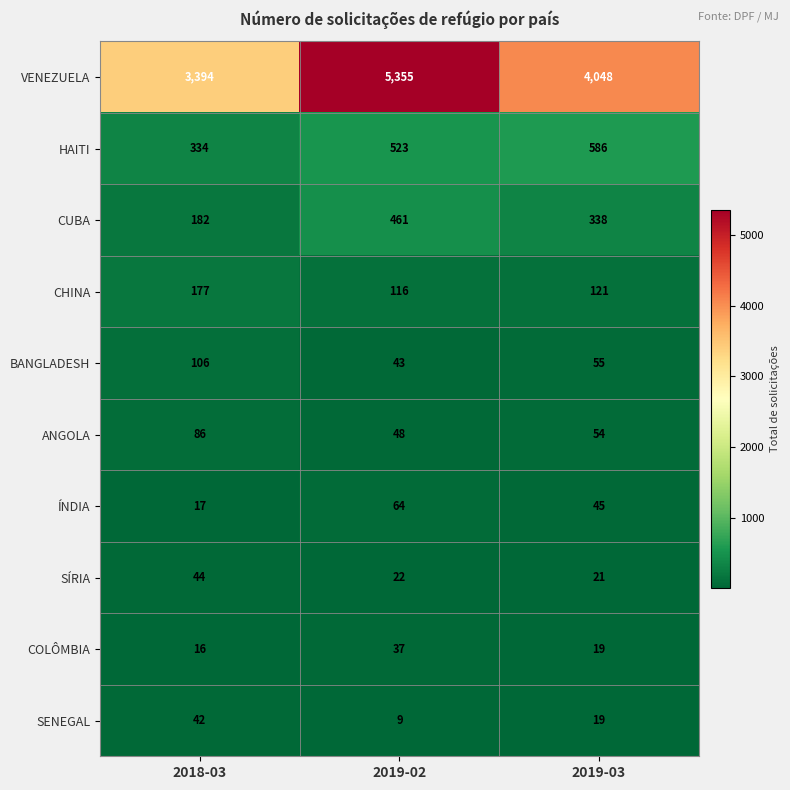

Reading left to right, what are all the values shown in this chart?

VENEZUELA: 3394	5355	4048
HAITI: 334	523	586
CUBA: 182	461	338
CHINA: 177	116	121
BANGLADESH: 106	43	55
ANGOLA: 86	48	54
ÍNDIA: 17	64	45
SÍRIA: 44	22	21
COLÔMBIA: 16	37	19
SENEGAL: 42	9	19